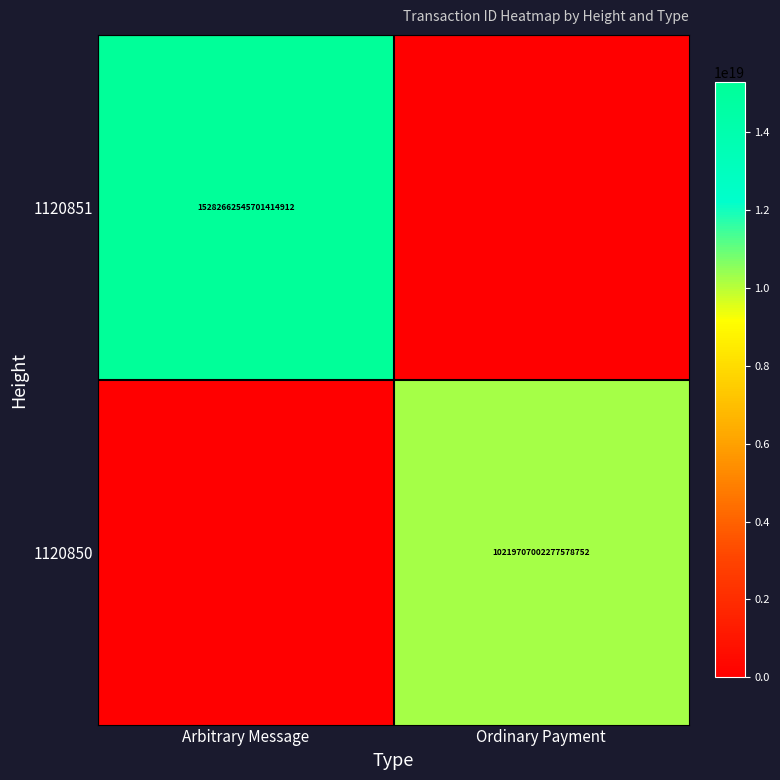

Is it true that 1120850 equals 17522197697383874560 at Ordinary Payment?

False